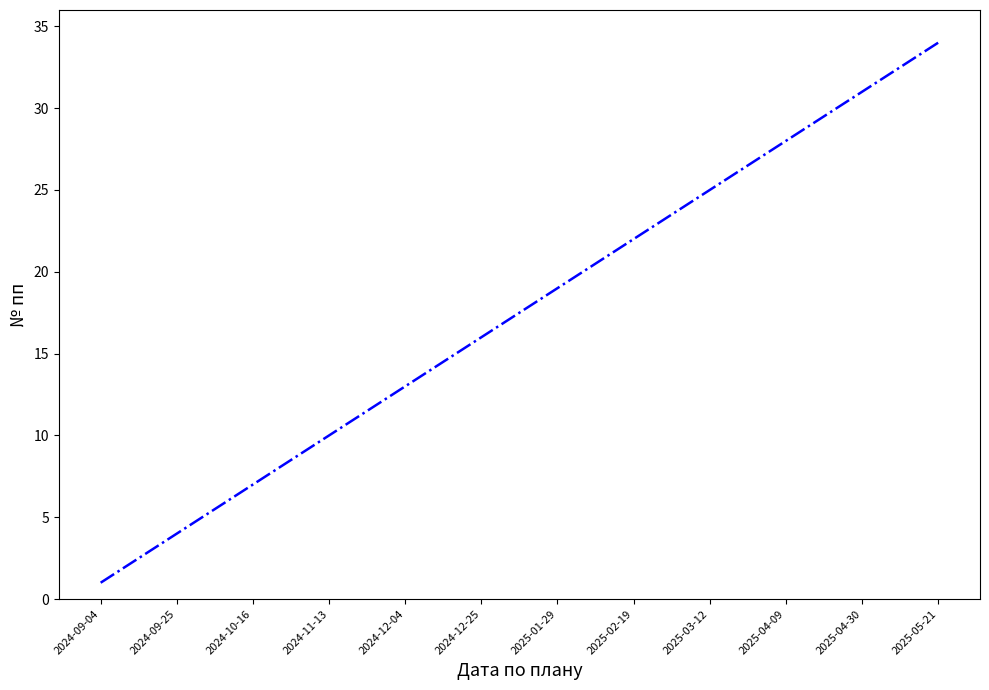

What is the difference between the maximum and minimum values?

33